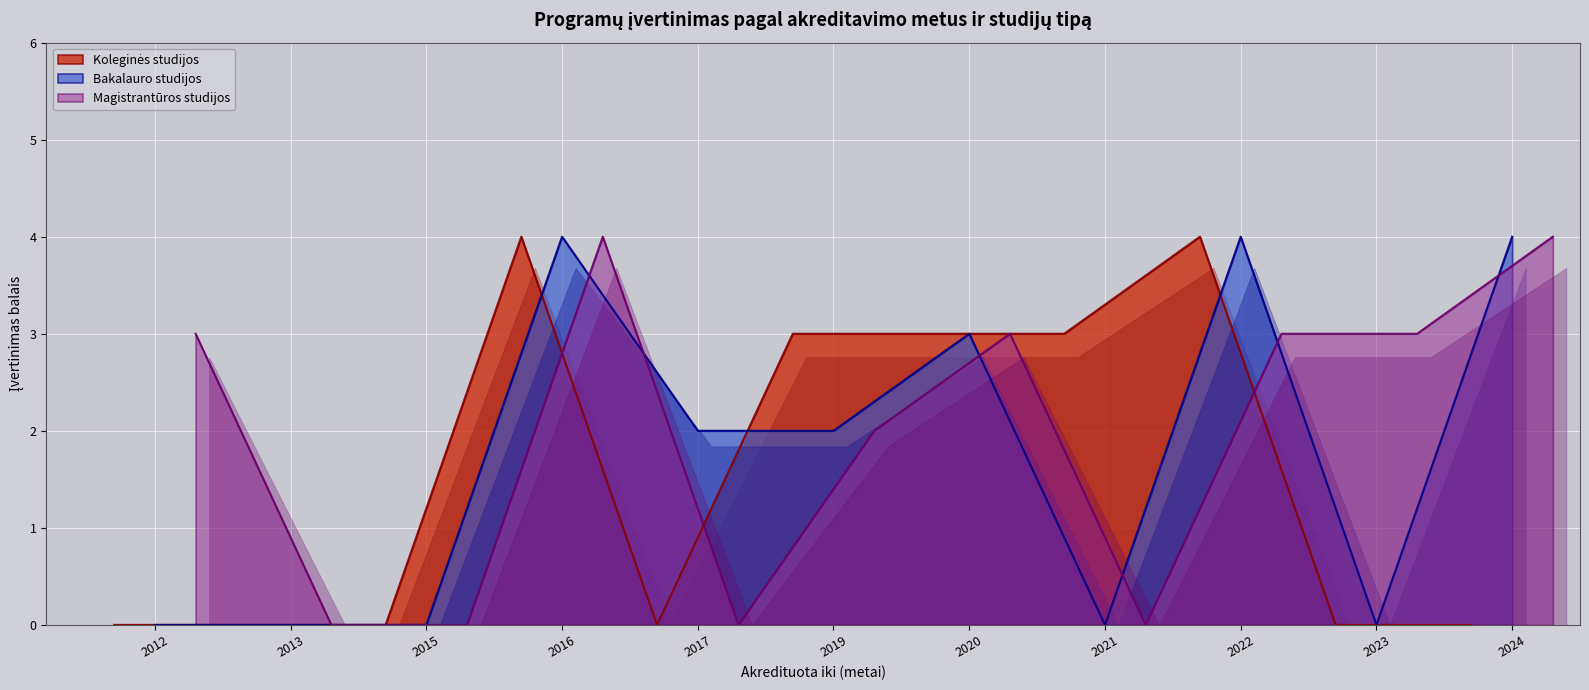

The Koleginės studijos series shows 0 at 2013. True or false?

True